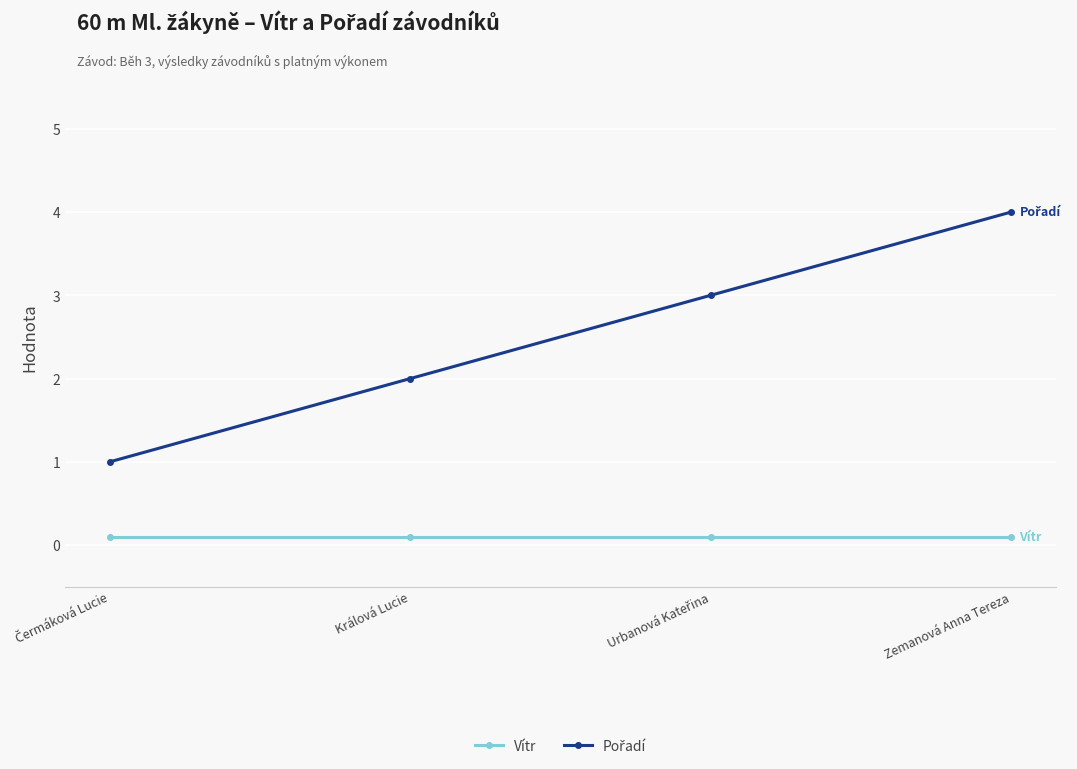

True or false: Vítr has more than 2 interior local peaks.

False